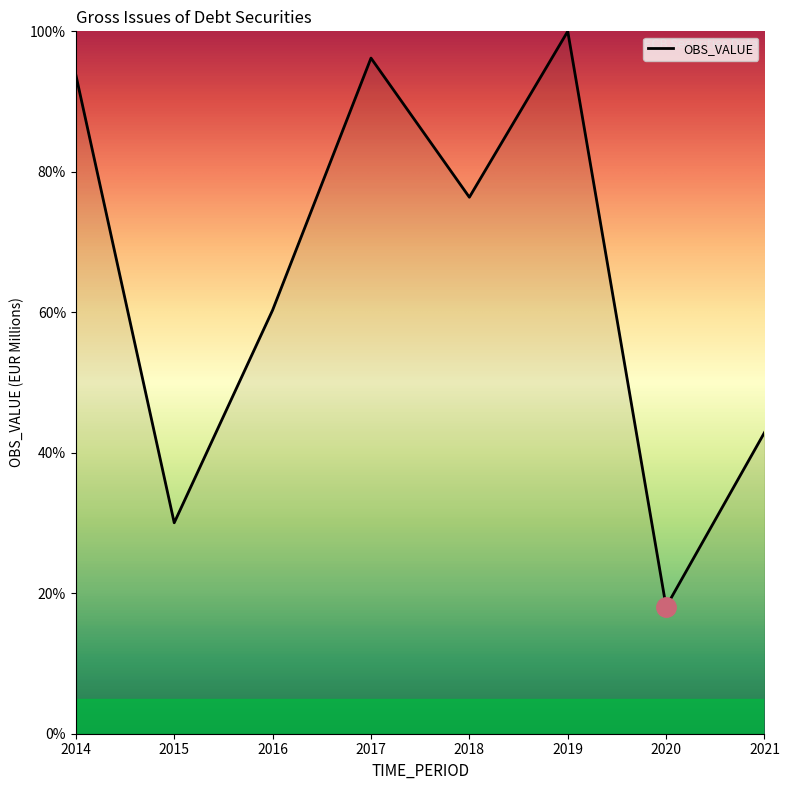

What is the sum of all values?

517.7